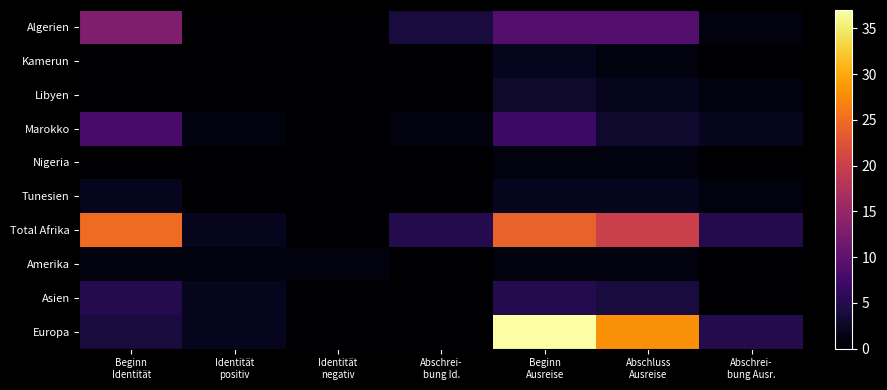

What is the greatest value displayed?

37